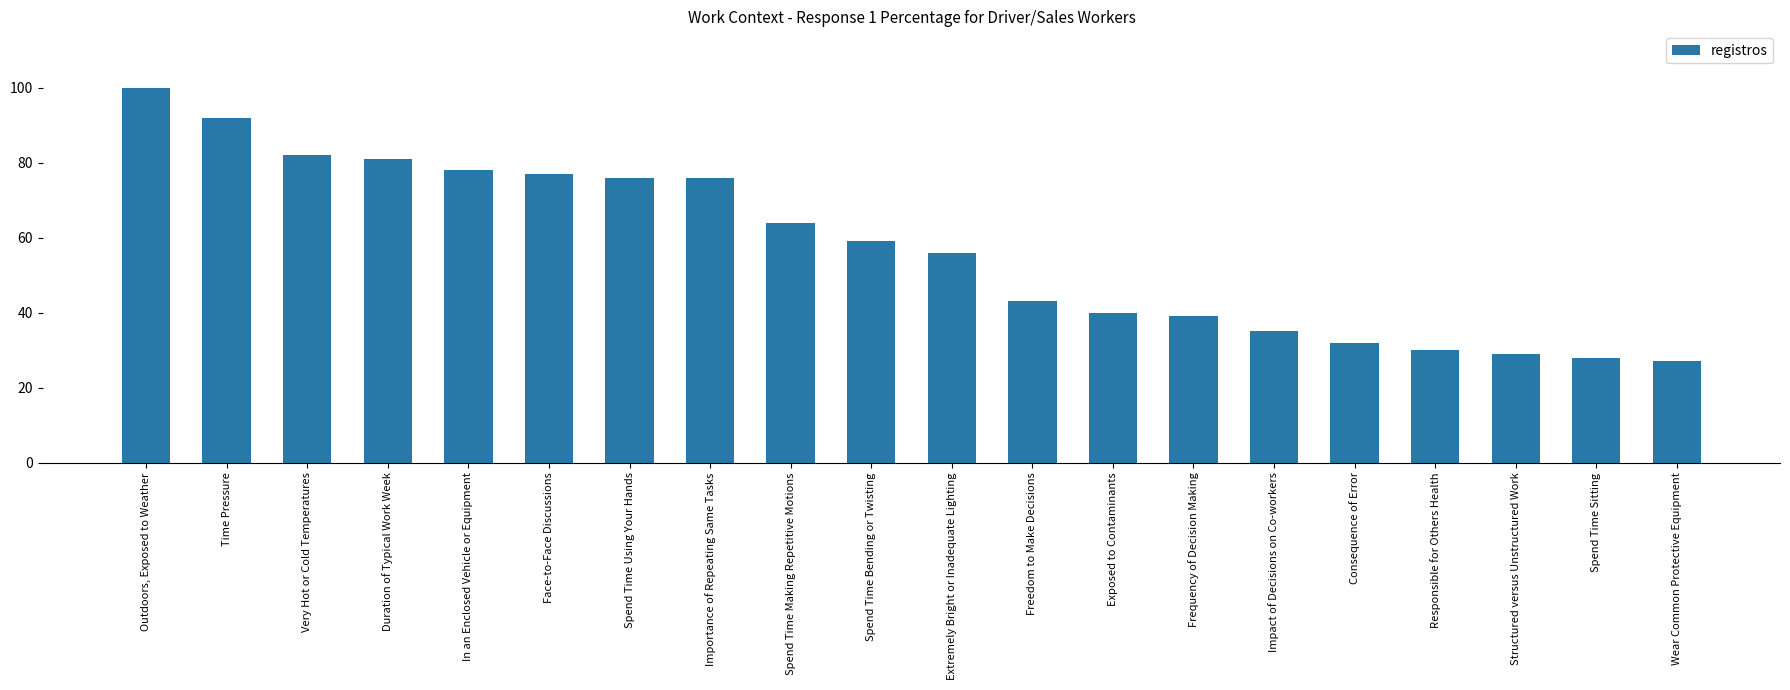

At which category does the chart reach its minimum across all series?

Wear Common Protective Equipment